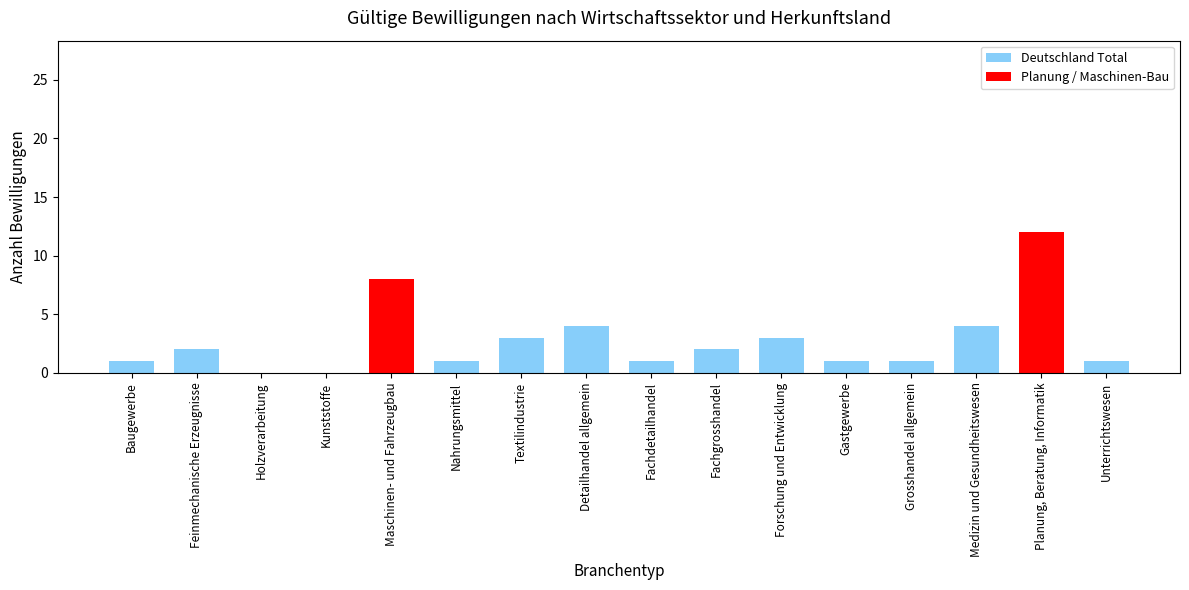

How many series are shown in this chart?

1